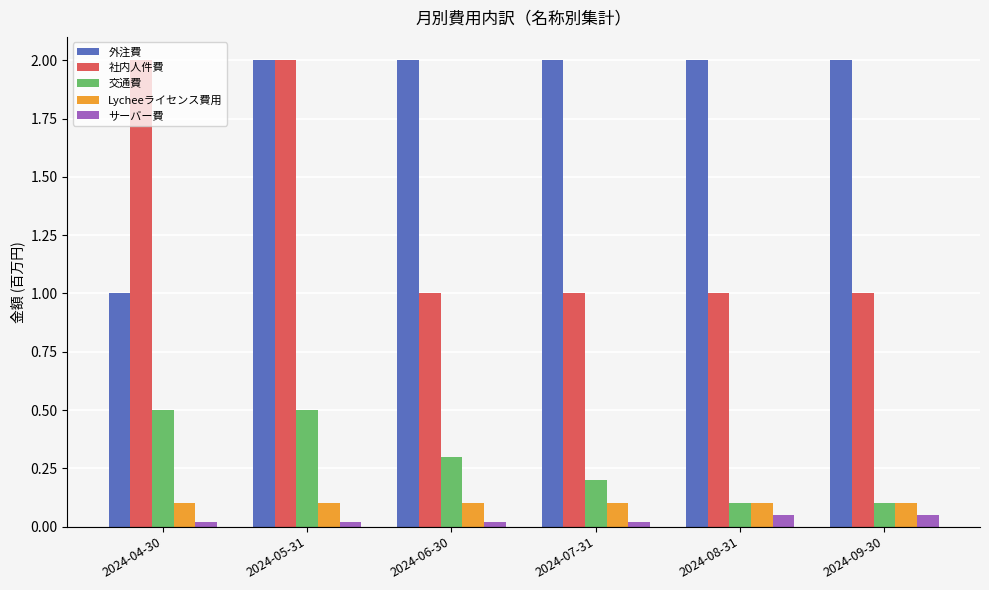

What is the maximum value shown in the chart?

2.0